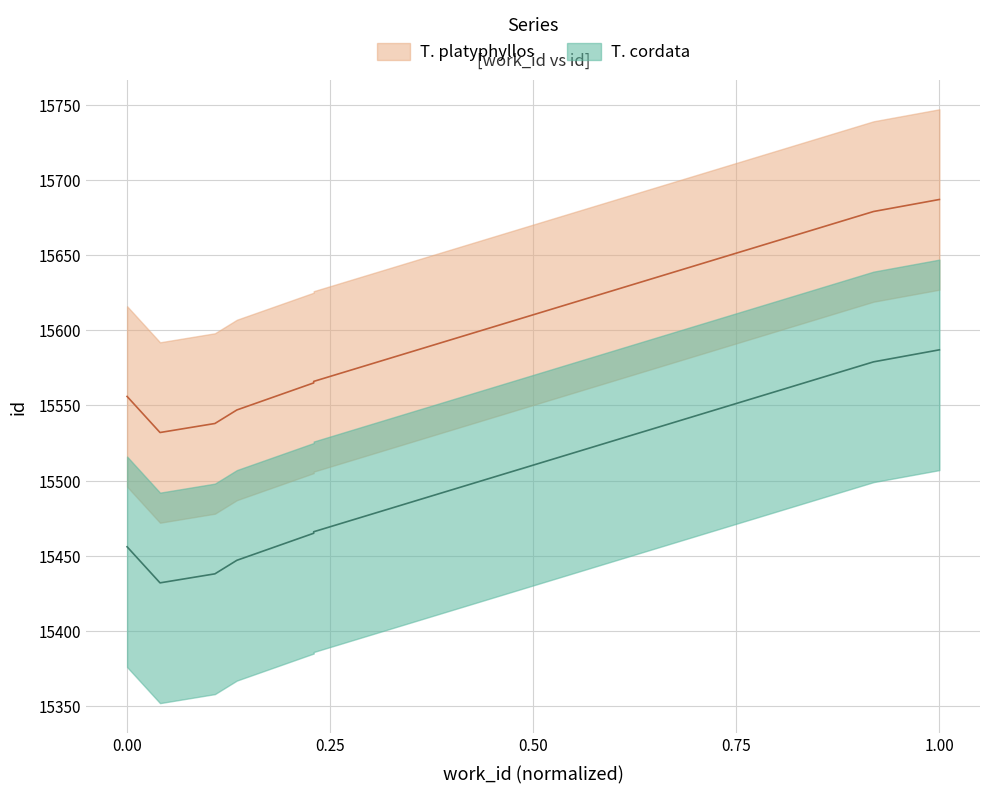

Reading left to right, list all the values displayed in this chart.

15556	15532	15538	15547	15565	15566	15679	15687